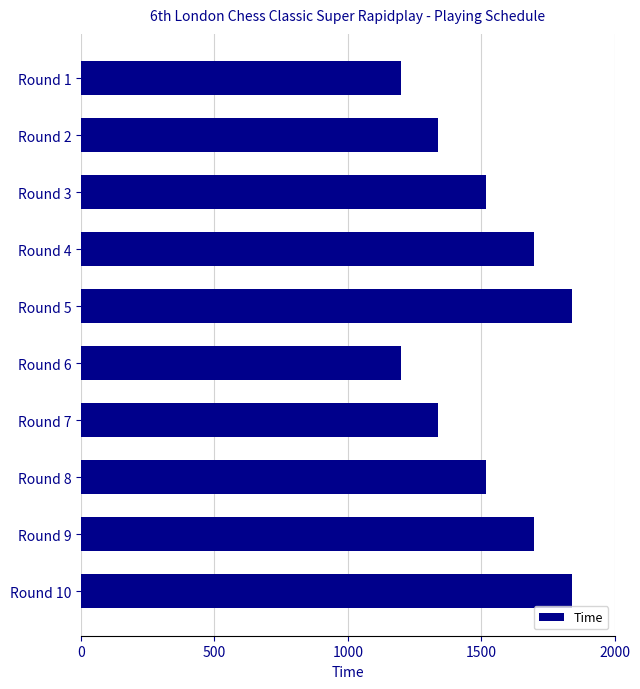

What is the difference between the maximum and minimum values?

640